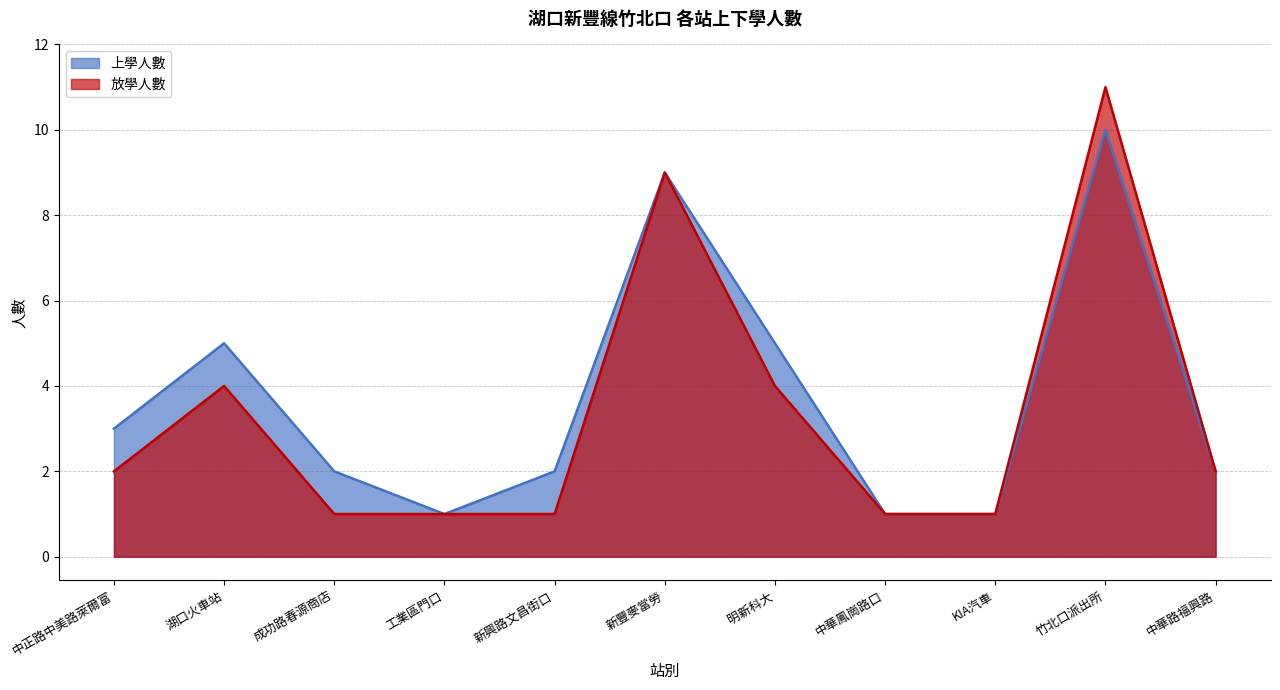

At which category does 上學人數 reach its first local peak?

湖口火車站